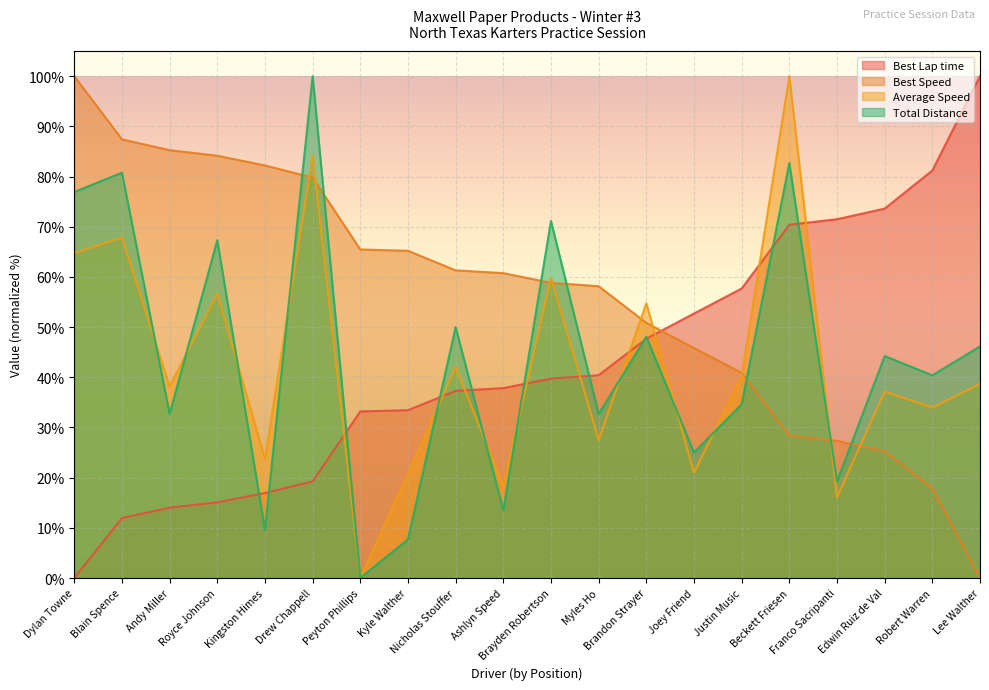

What is the sum of the Best Speed values at Drew Chappell and Brandon Strayer?

130.6